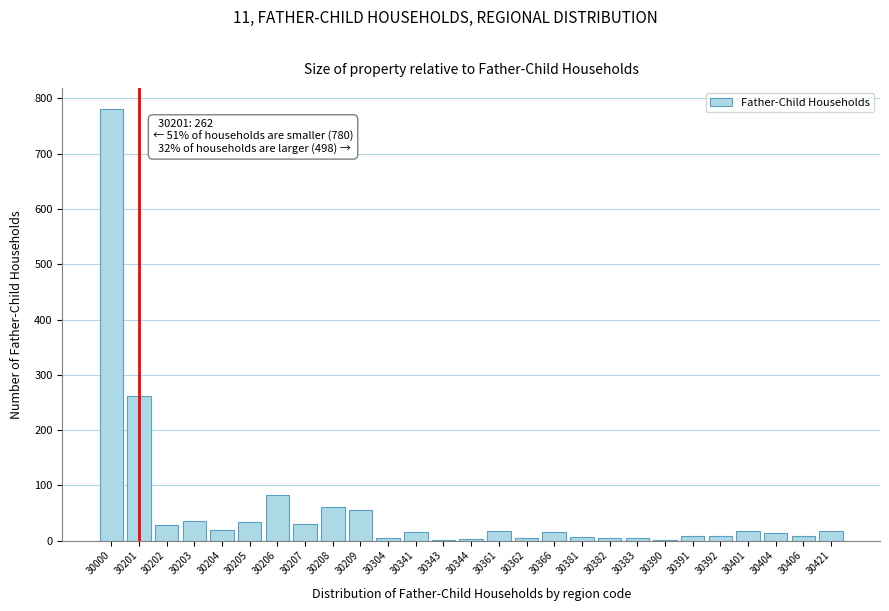

What is the maximum value shown in the chart?

780